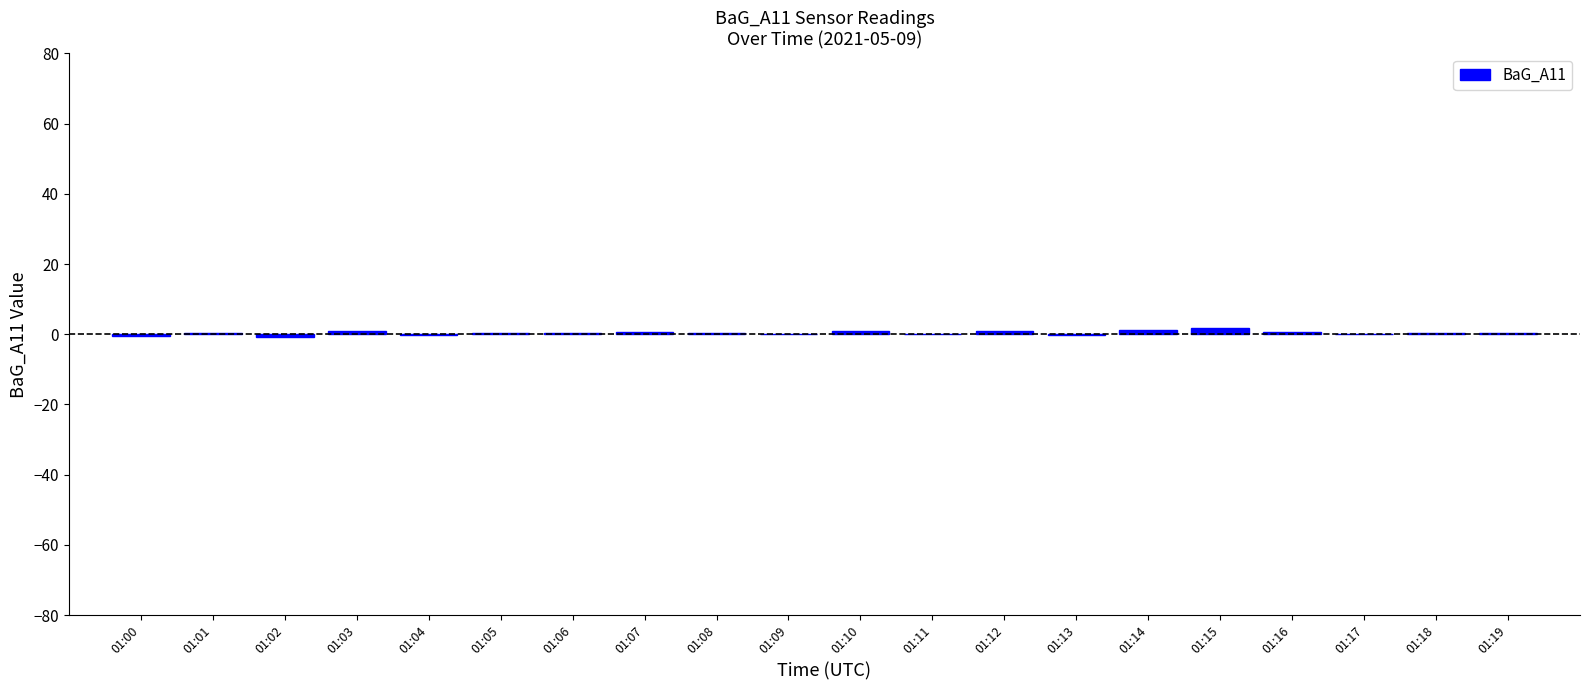

What is the sum of all values?

7.6